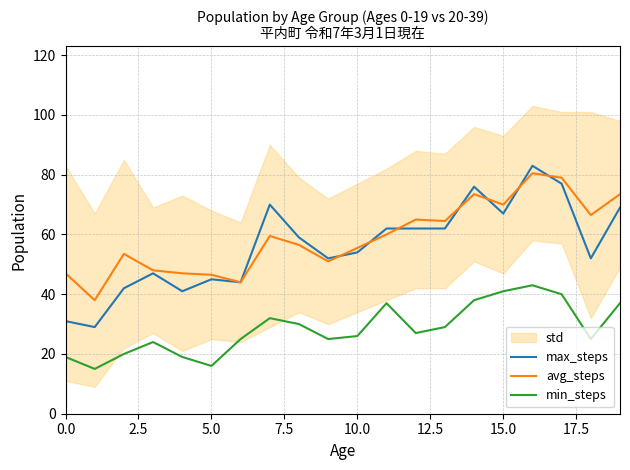

What is the minimum value shown in the chart?

15.0